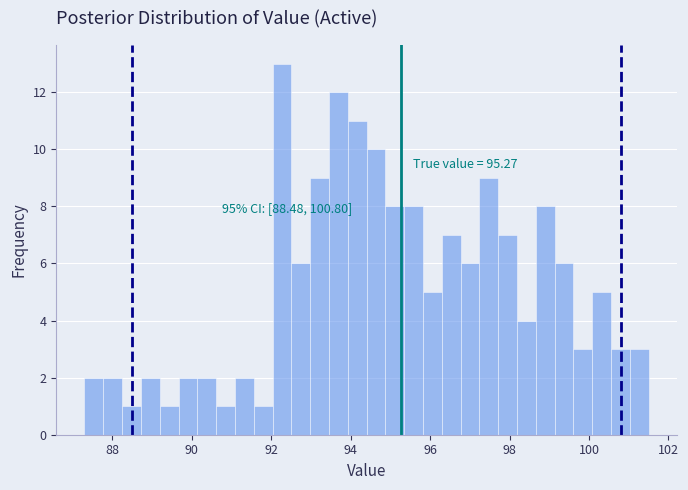

Read against the x-axis, roughly where is the centre of the tallest bar?

92.2